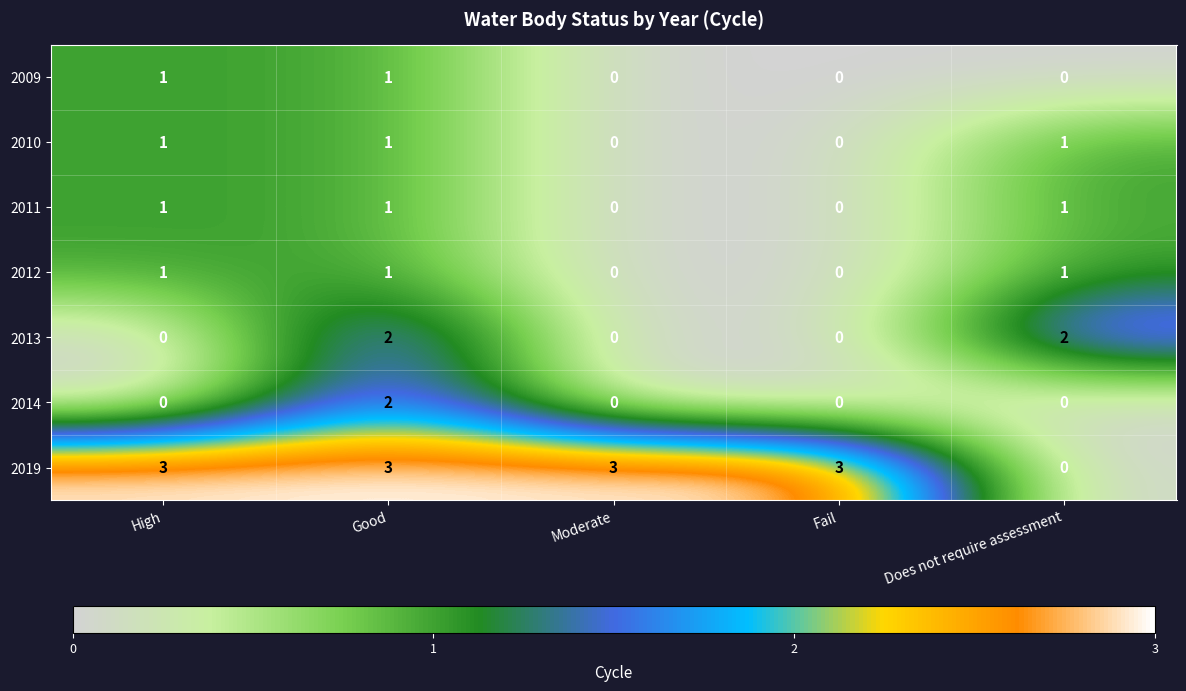

What is the maximum value shown in the chart?

3